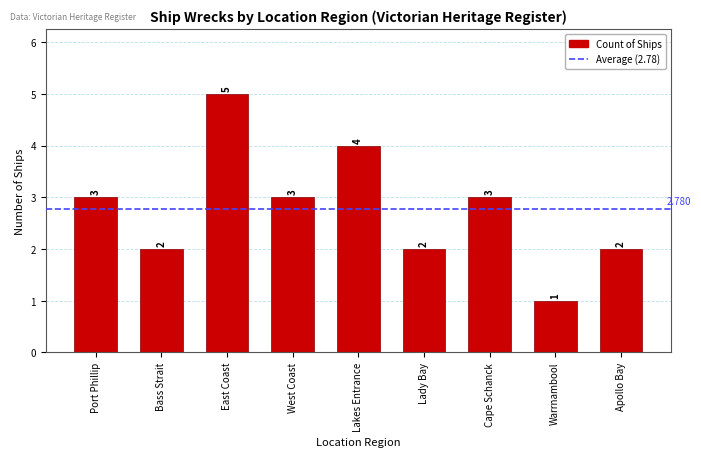

How many data points does each series have?

9